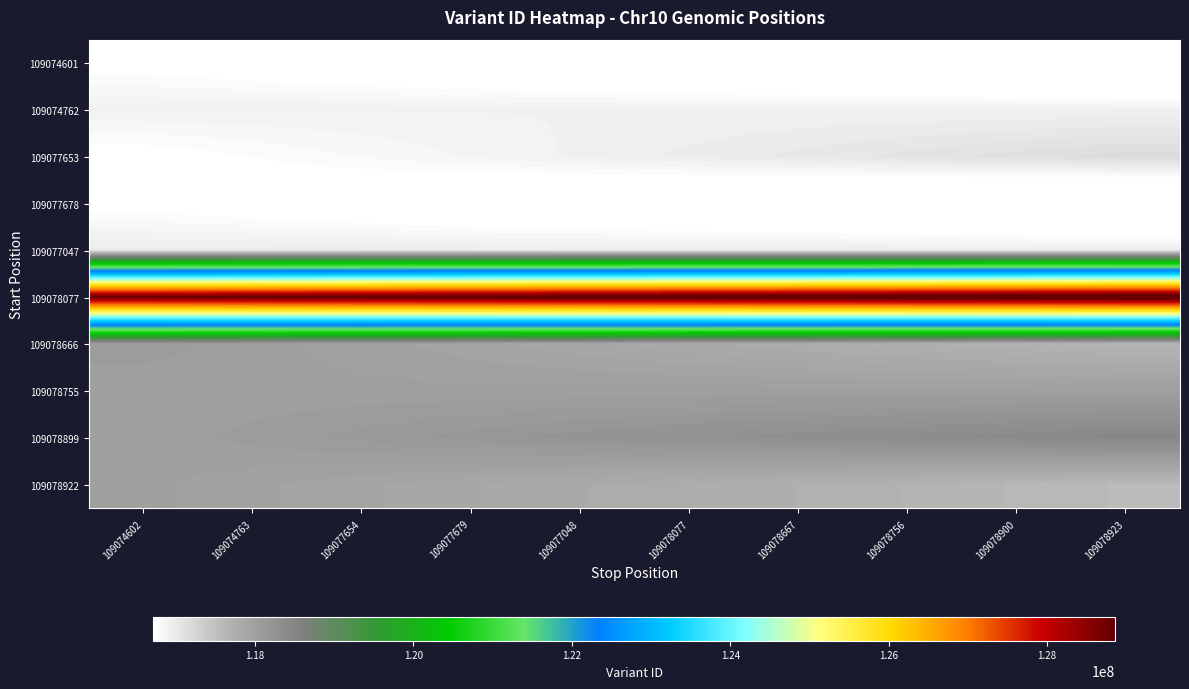

Reading left to right, extract all data points from this chart.

109074601: 109074602=116717412	109074763=116667412	109077654=116617412	109077679=116567412	109077048=116517412	109078077=116467412	109078667=116417412	109078756=116367412	109078900=116317412	109078923=116267412
109074762: 109074602=116909336	109074763=116909336	109077654=116909336	109077679=116909336	109077048=116909336	109078077=116909336	109078667=116909336	109078756=116909336	109078900=116909336	109078923=116909336
109077653: 109074602=116717418	109074763=116767418	109077654=116817418	109077679=116867418	109077048=116917418	109078077=116967418	109078667=117017418	109078756=117067418	109078900=117117418	109078923=117167418
109077678: 109074602=116717420	109074763=116667420	109077654=116617420	109077679=116567420	109077048=116517420	109078077=116467420	109078667=116417420	109078756=116367420	109078900=116317420	109078923=116267420
109077047: 109074602=116961854	109074763=116961854	109077654=116961854	109077679=116961854	109077048=116961854	109078077=116961854	109078667=116961854	109078756=116961854	109078900=116961854	109078923=116961854
109078077: 109074602=128860146	109074763=128910146	109077654=128960146	109077679=129010146	109077048=129060146	109078077=129110146	109078667=129160146	109078756=129210146	109078900=129260146	109078923=129310146
109078666: 109074602=118071135	109074763=118021135	109077654=117971135	109077679=117921135	109077048=117871135	109078077=117821135	109078667=117771135	109078756=117721135	109078900=117671135	109078923=117621135
109078755: 109074602=118013002	109074763=118013002	109077654=118013002	109077679=118013002	109077048=118013002	109078077=118013002	109078667=118013002	109078756=118013002	109078900=118013002	109078923=118013002
109078899: 109074602=118013004	109074763=118063004	109077654=118113004	109077679=118163004	109077048=118213004	109078077=118263004	109078667=118313004	109078756=118363004	109078900=118413004	109078923=118463004
109078922: 109074602=118013005	109074763=117963005	109077654=117913005	109077679=117863005	109077048=117813005	109078077=117763005	109078667=117713005	109078756=117663005	109078900=117613005	109078923=117563005